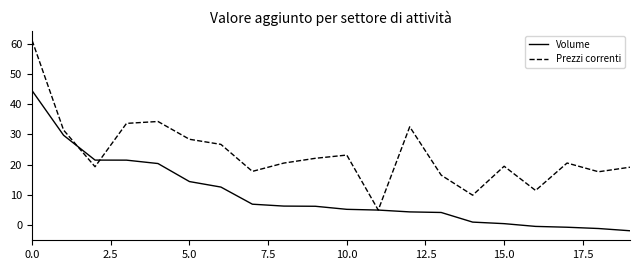

Rank the series by their average value, from lowest to highest.

Volume, Prezzi correnti